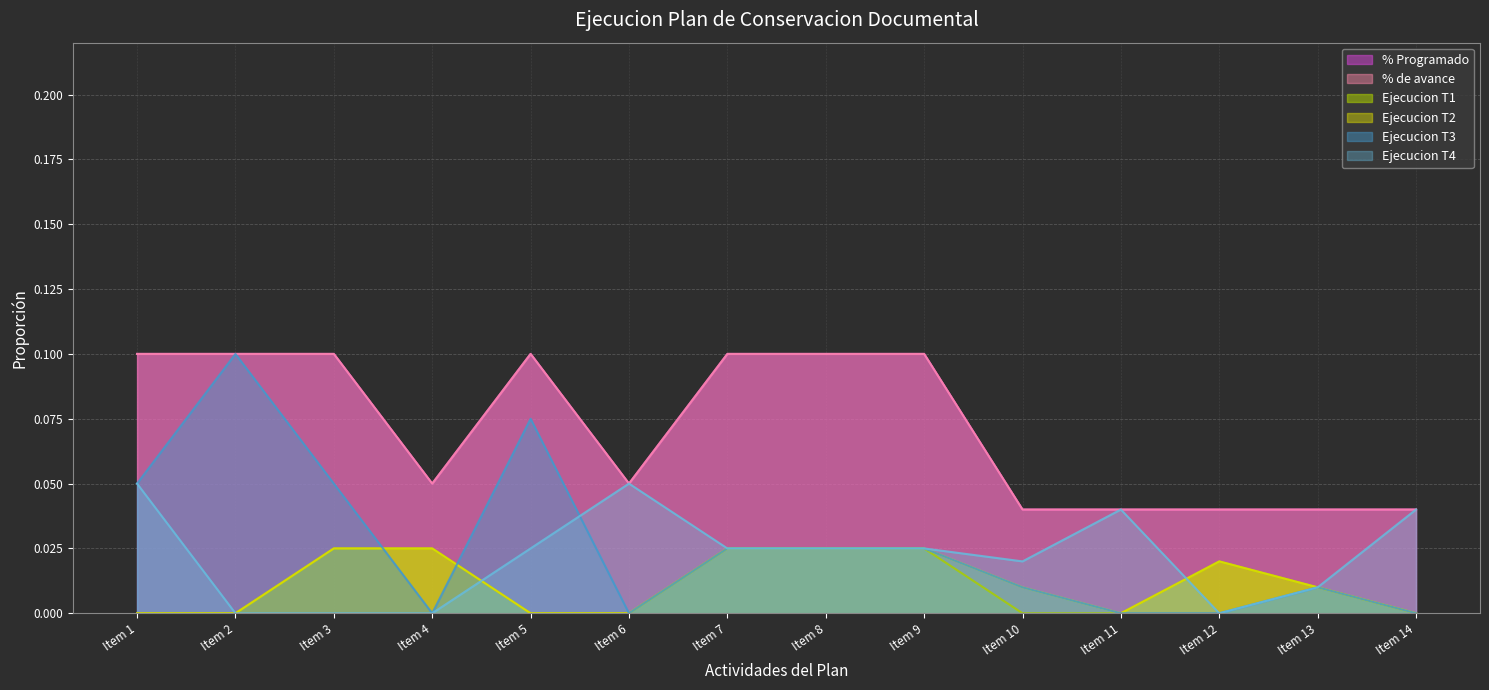

Reading left to right, extract all data points from this chart.

% Programado: 0.1	0.1	0.1	0.1	0.1	0.1	0.1	0.1	0.1	0.0	0.0	0.0	0.0	0.0
% de avance: 0.1	0.1	0.1	0.1	0.1	0.1	0.1	0.1	0.1	0.0	0.0	0.0	0.0	0.0
Ejecucion T1: 0.0	0.0	0.0	0.0	0.0	0.0	0.0	0.0	0.0	0.0	0.0	0.0	0.0	0.0
Ejecucion T2: 0.0	0.0	0.0	0.0	0.0	0.0	0.0	0.0	0.0	0.0	0.0	0.0	0.0	0.0
Ejecucion T3: 0.1	0.1	0.1	0.0	0.1	0.0	0.0	0.0	0.0	0.0	0.0	0.0	0.0	0.0
Ejecucion T4: 0.1	0.0	0.0	0.0	0.0	0.1	0.0	0.0	0.0	0.0	0.0	0.0	0.0	0.0